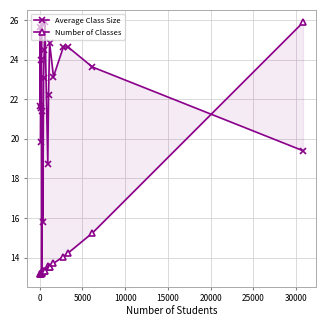

Which series has the largest total across all categories?

Average Class Size